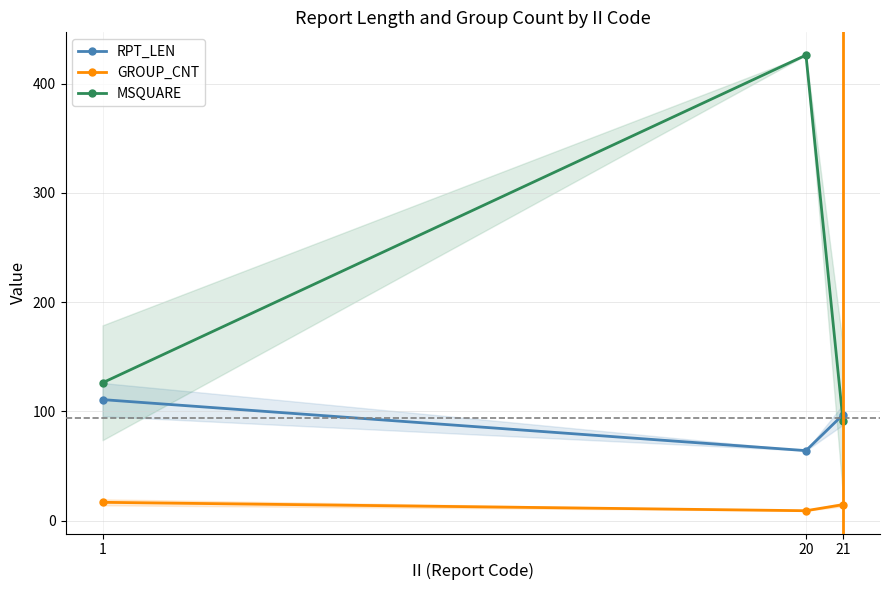

At which label is MSQUARE closest to 258?

1